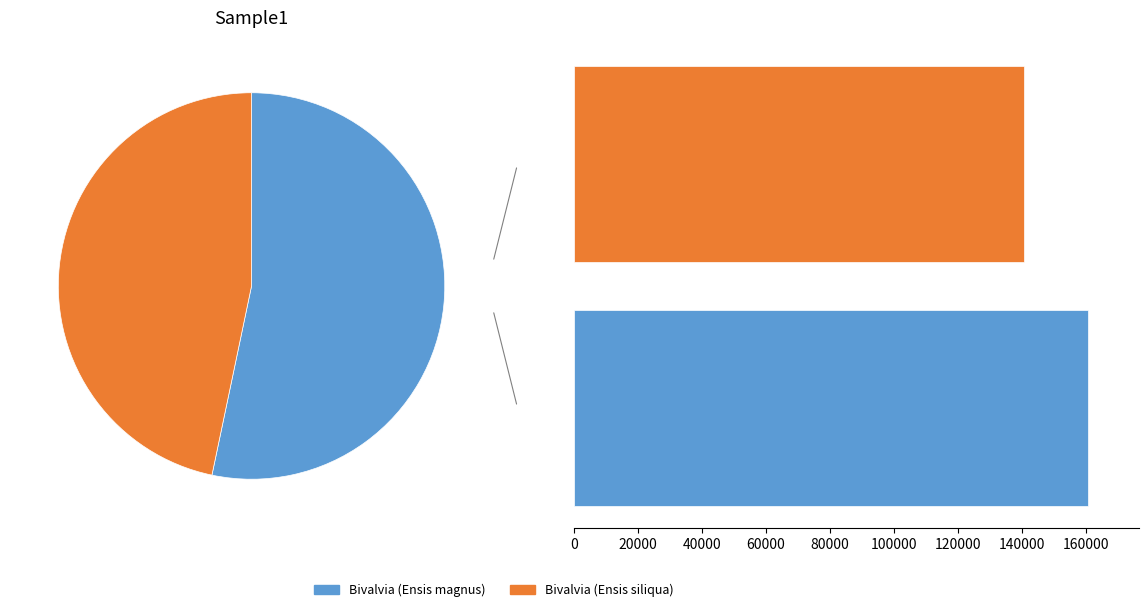

To the nearest percent, what percentage of the pie is Bivalvia (Ensis magnus)?

53%